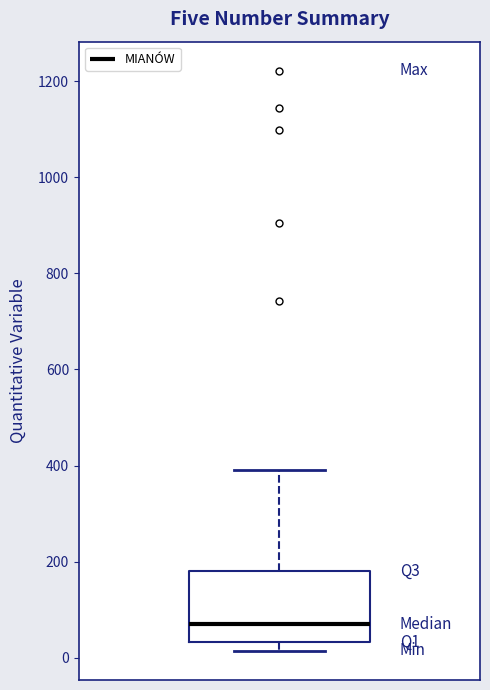

Transcribe this box plot: give where the median line is, the range the box spans, and where the two whiskers end, as read against the y-axis. The values are not printed on the chart, so give them approximately, as read against the axis.

median 80, box 40 to 180, whiskers 20 to 400